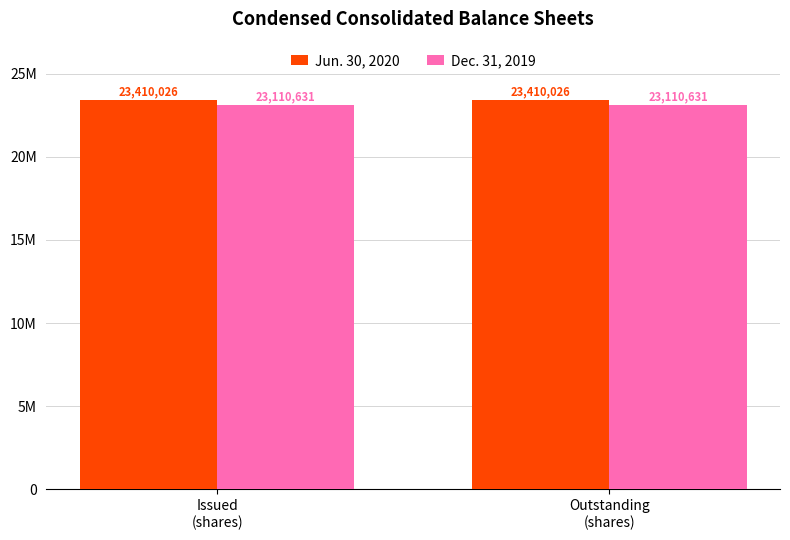

Which category has the highest value in the Dec. 31, 2019 series?

Issued
(shares)